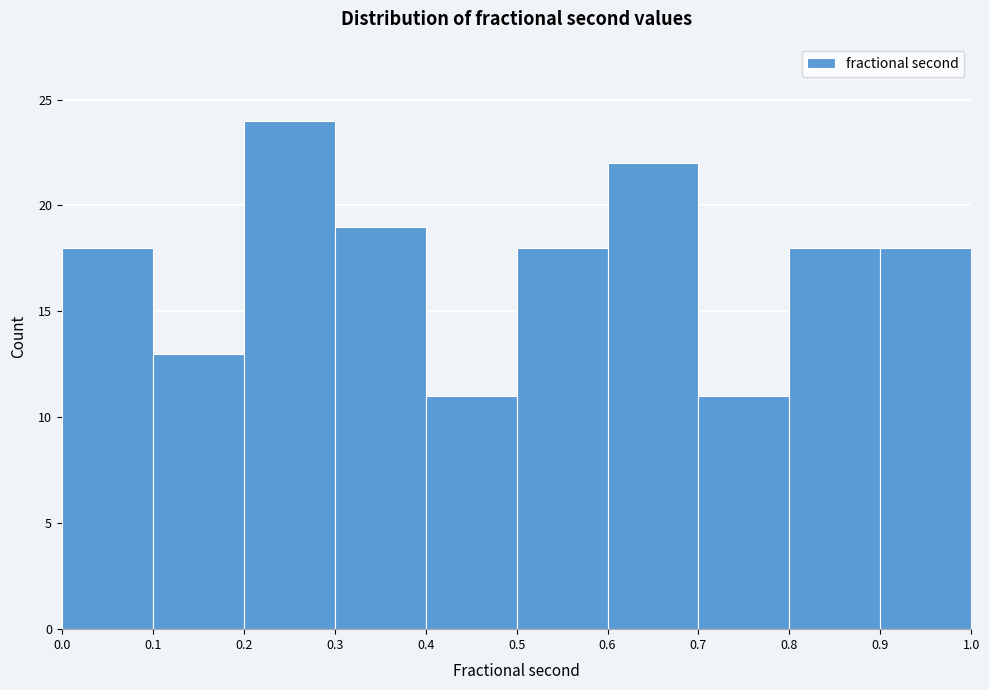

Reading left to right, transcribe this chart: for each bar, give the range it covers on the x-axis and its height. The values are not printed on the chart, so give them approximately, as read against the axis.

0.0 to 0.1: 18
0.1 to 0.2: 13
0.2 to 0.3: 24
0.3 to 0.4: 19
0.4 to 0.5: 11
0.5 to 0.6: 18
0.6 to 0.7: 22
0.7 to 0.8: 11
0.8 to 0.9: 18
0.9 to 1.0: 18